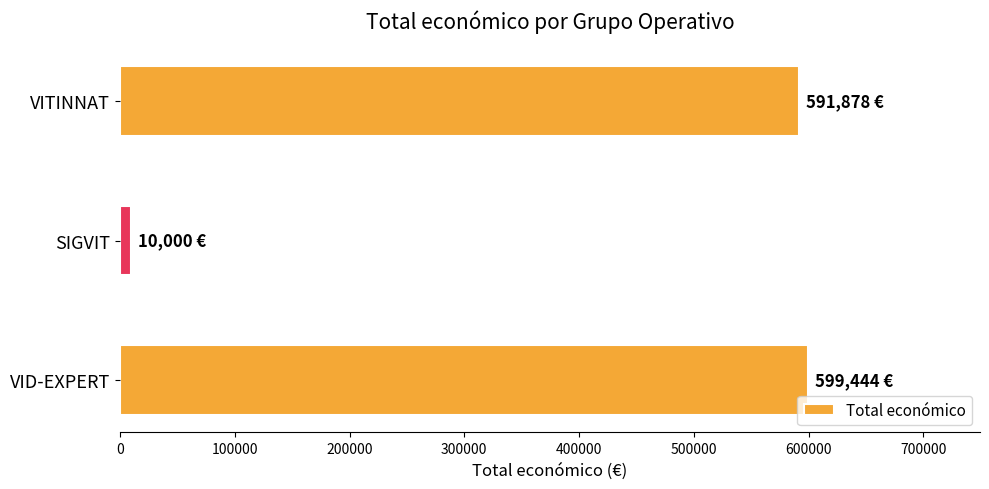

True or false: the data shows 205358 at VID-EXPERT.

False